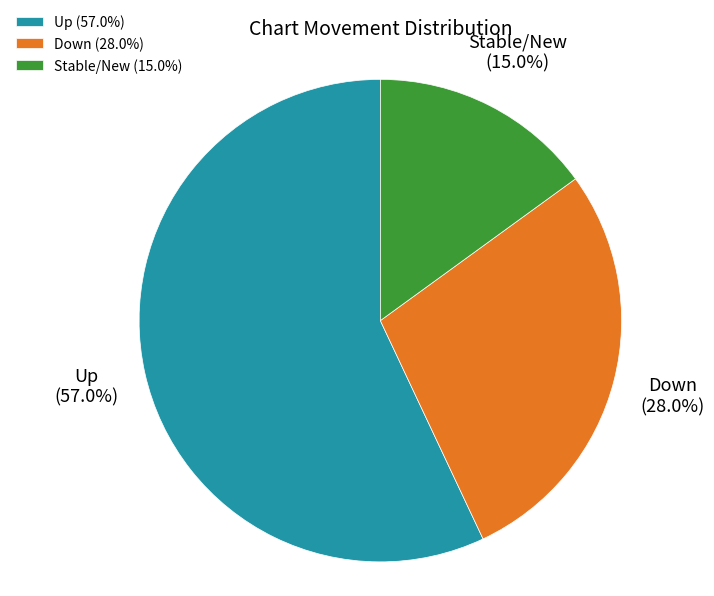

How many slices are in this pie chart?

3